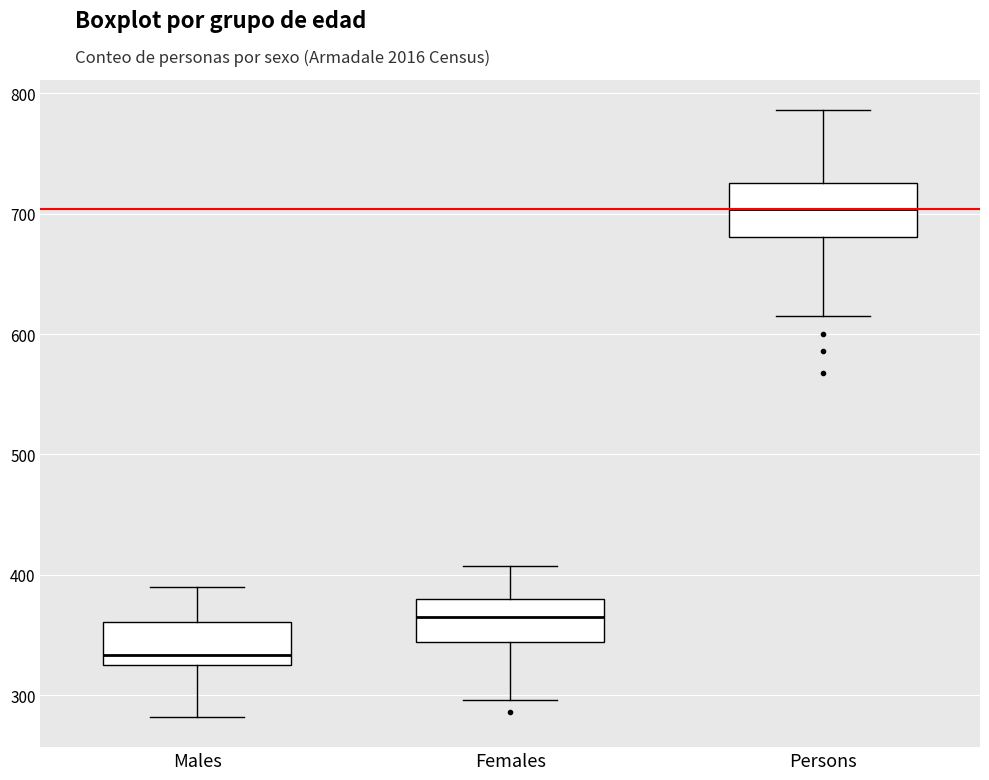

Reading left to right, transcribe this box plot: for each box, give where its median line is, the range the box spans, and where its two whiskers end, as read against the y-axis. The values are not printed on the chart, so give them approximately, as read against the axis.

Males: median 330 (just above the box's lower edge), box 330 to 360, whiskers 280 to 390
Females: median 370, box 340 to 380, whiskers 300 to 410
Persons: median 700, box 680 to 730, whiskers 620 to 790